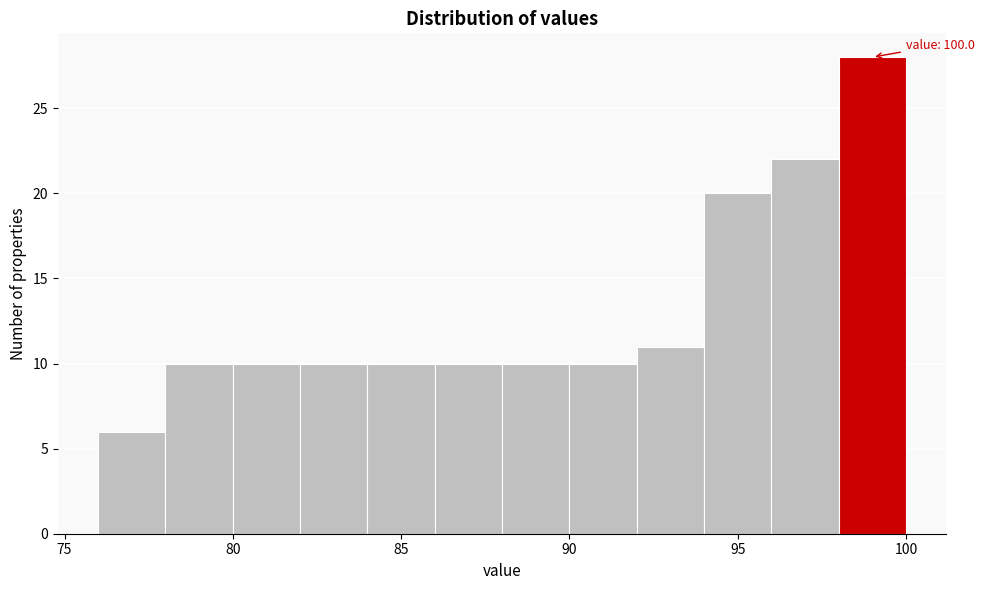

Which range on the x-axis has the tallest bar?

98 to 100